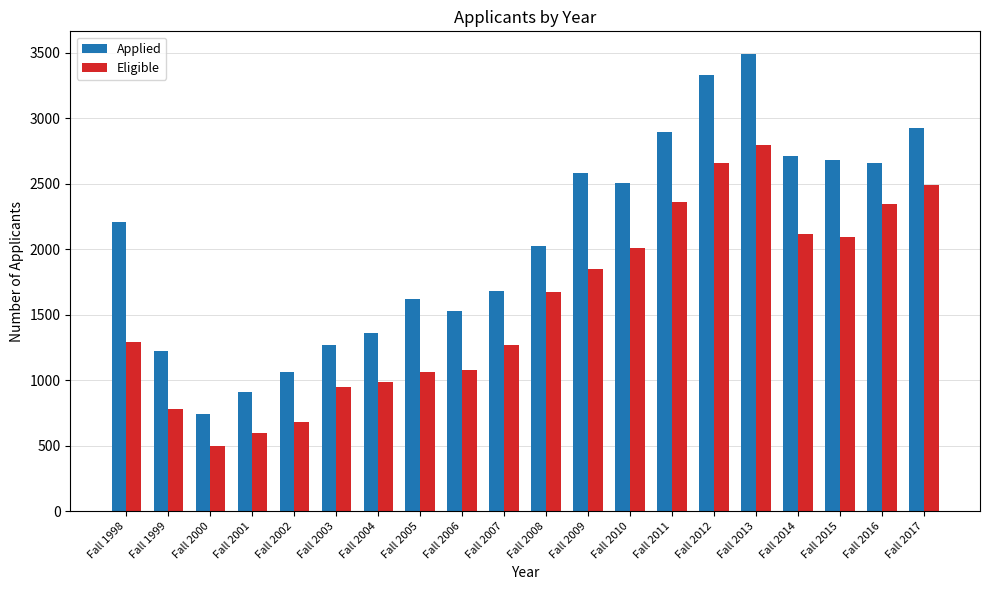

Which category has the highest value across all series?

Fall 2013